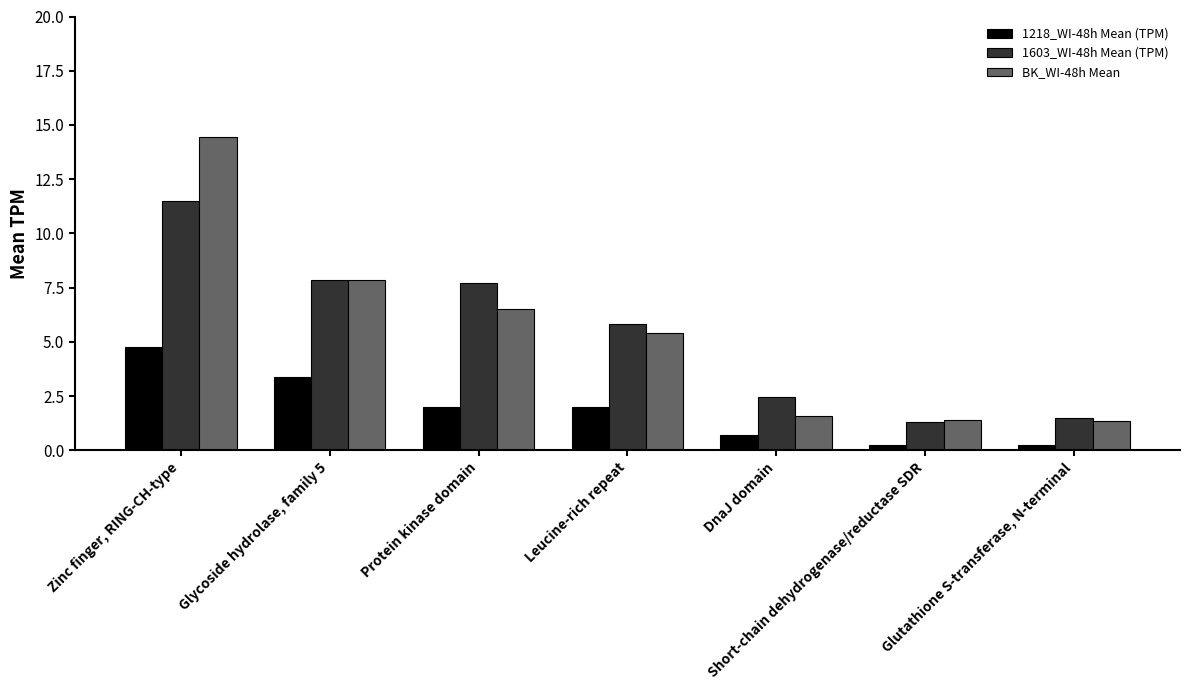

What is the value of the 1218_WI-48h Mean (TPM) bar at the 4th from the left?

2.0